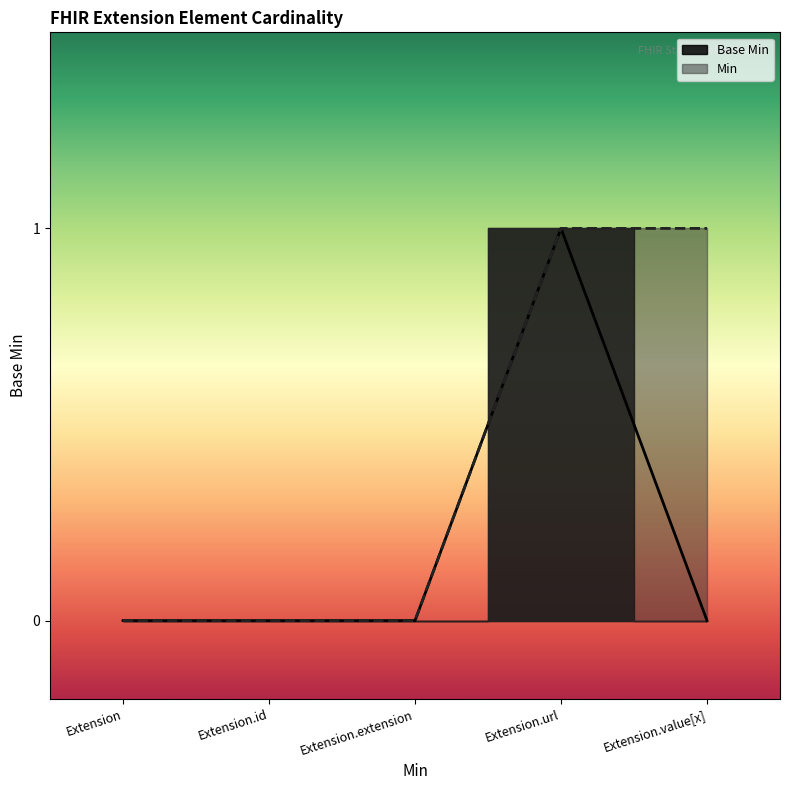

How many positive values are there?

1